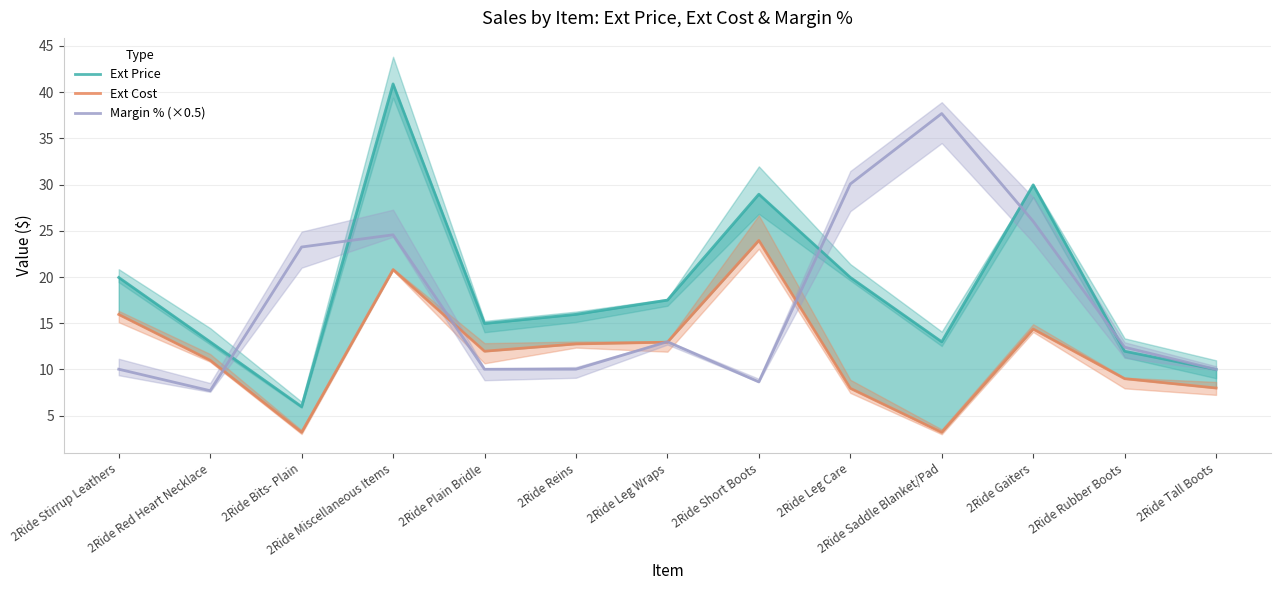

After their last crossing, which series has the higher values: Ext Price or Margin % (×0.5)?

Margin % (×0.5)